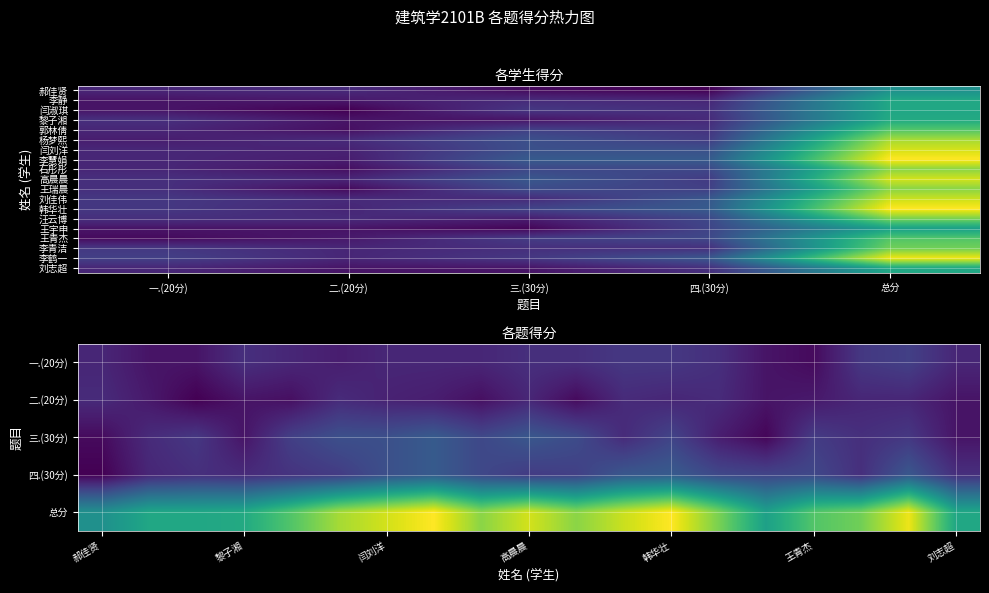

What is the average value of the 郭林倩 series?

24